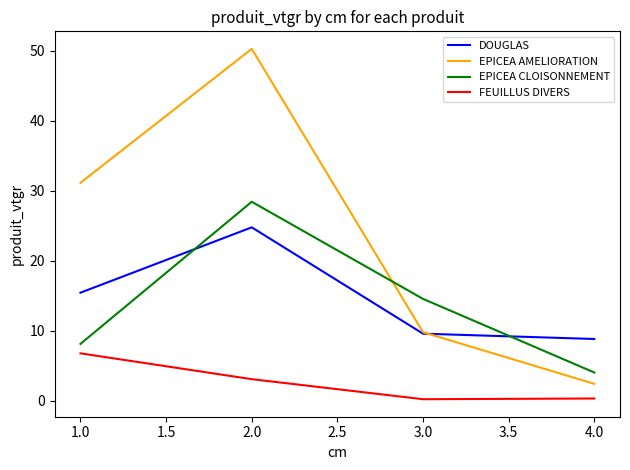

List the labels in order of EPICEA CLOISONNEMENT value, largest first.

2.0, 3.0, 1.0, 4.0